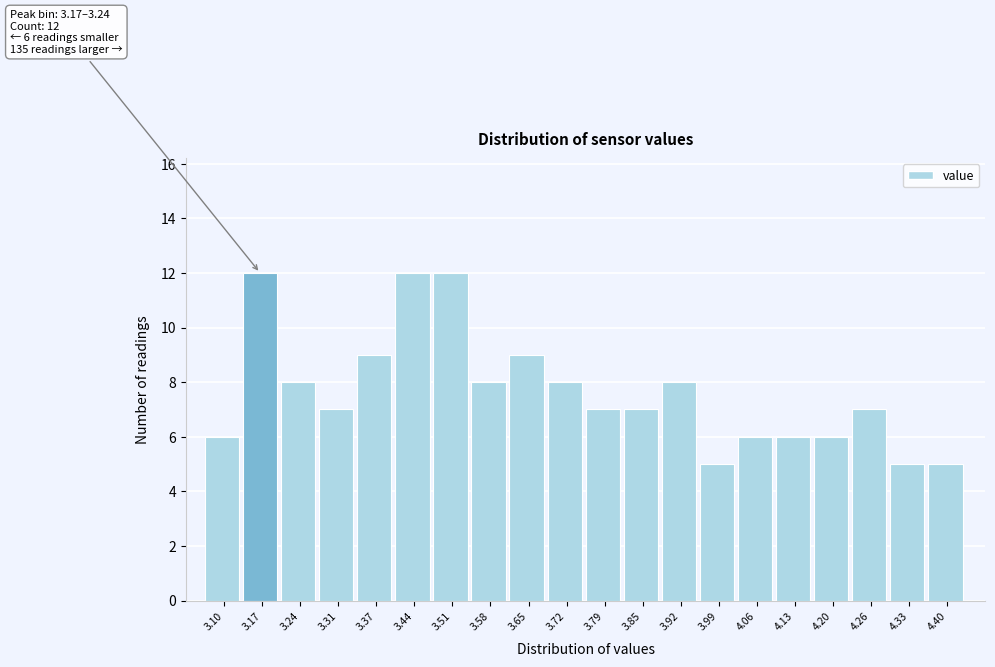

Reading left to right, extract all data points from this chart.

3.10=6	3.17=12	3.24=8	3.31=7	3.37=9	3.44=12	3.51=12	3.58=8	3.65=9	3.72=8	3.79=7	3.85=7	3.92=8	3.99=5	4.06=6	4.13=6	4.20=6	4.26=7	4.33=5	4.40=5